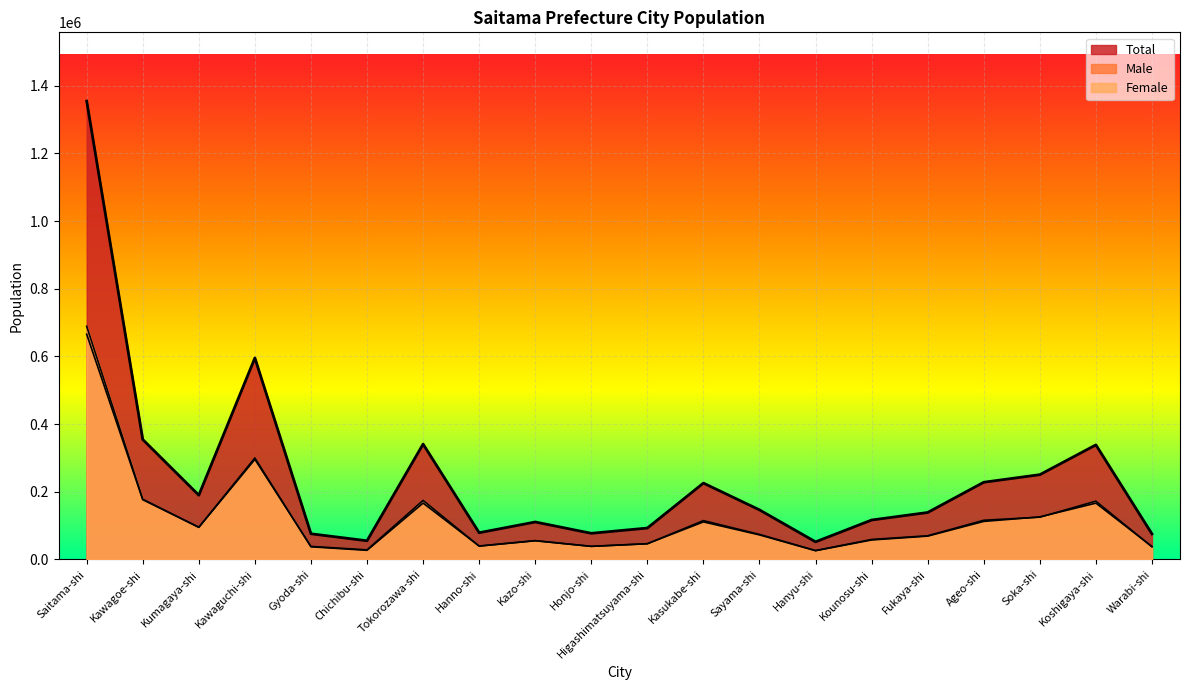

Reading left to right, list all the values displayed in this chart.

Total: 1354672	354444	189831	595539	75789	55111	340892	78898	110621	77190	92697	225547	146402	51930	116452	138732	228087	250502	338485	75406
Male: 665655	176524	95128	299960	37302	26883	166539	39482	55561	38609	46485	110882	72456	25836	57425	68891	112371	125659	166348	38191
Female: 689017	177919	94703	295579	38487	28228	174353	39416	55060	38581	46212	114665	73946	26094	59027	69841	115716	124843	172137	37215